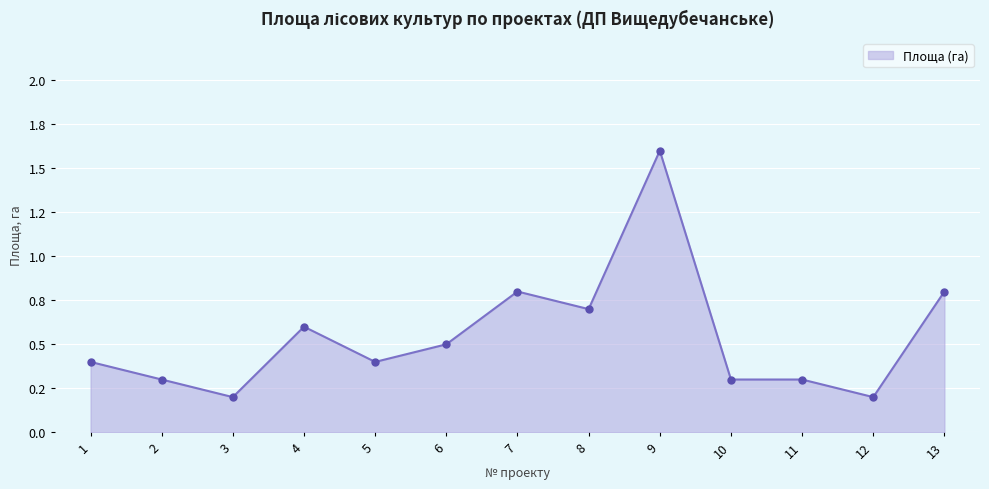

At which category does the chart reach its peak across all series?

9